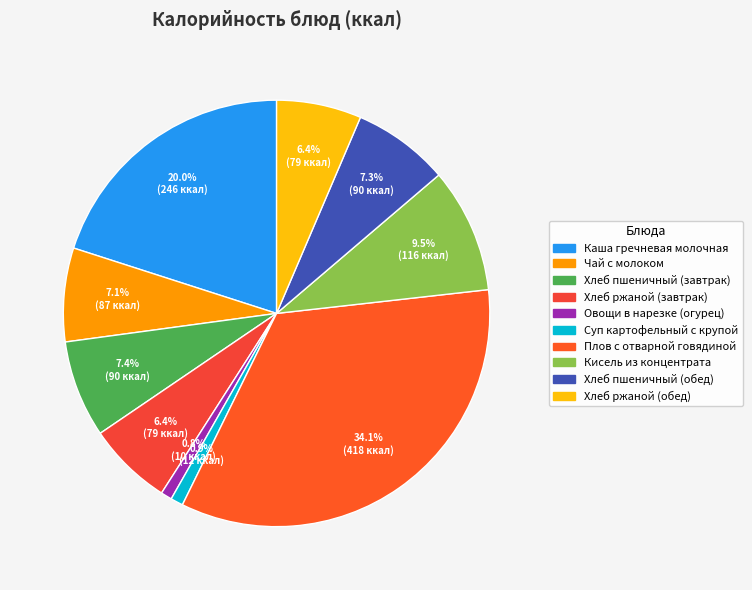

To the nearest percent, what is the combined percentage of Суп картофельный с крупой and Хлеб пшеничный (завтрак)?

8%